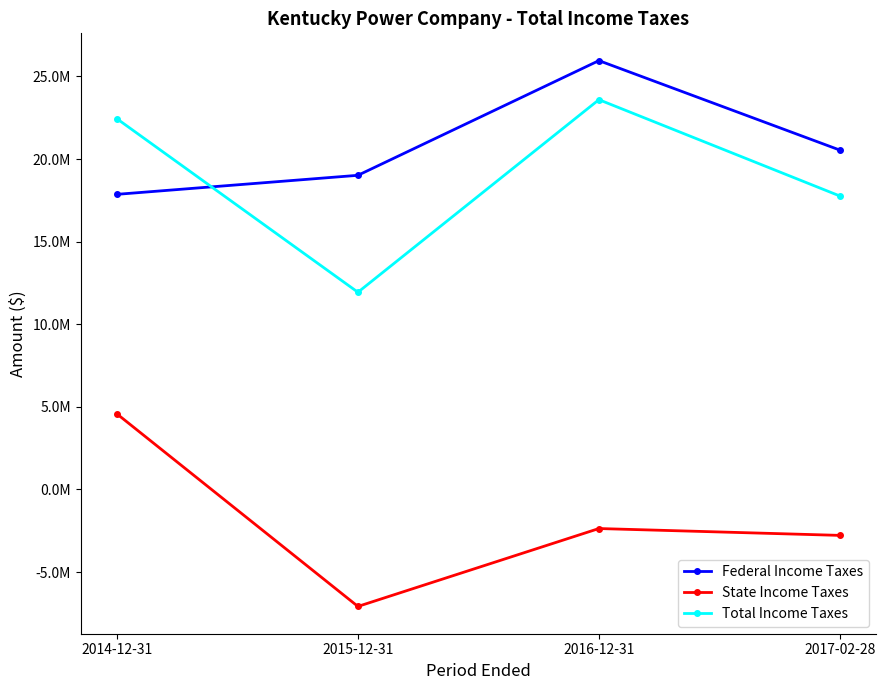

What value does the Federal Income Taxes series have at 2015-12-31, to the nearest 100?

19016200